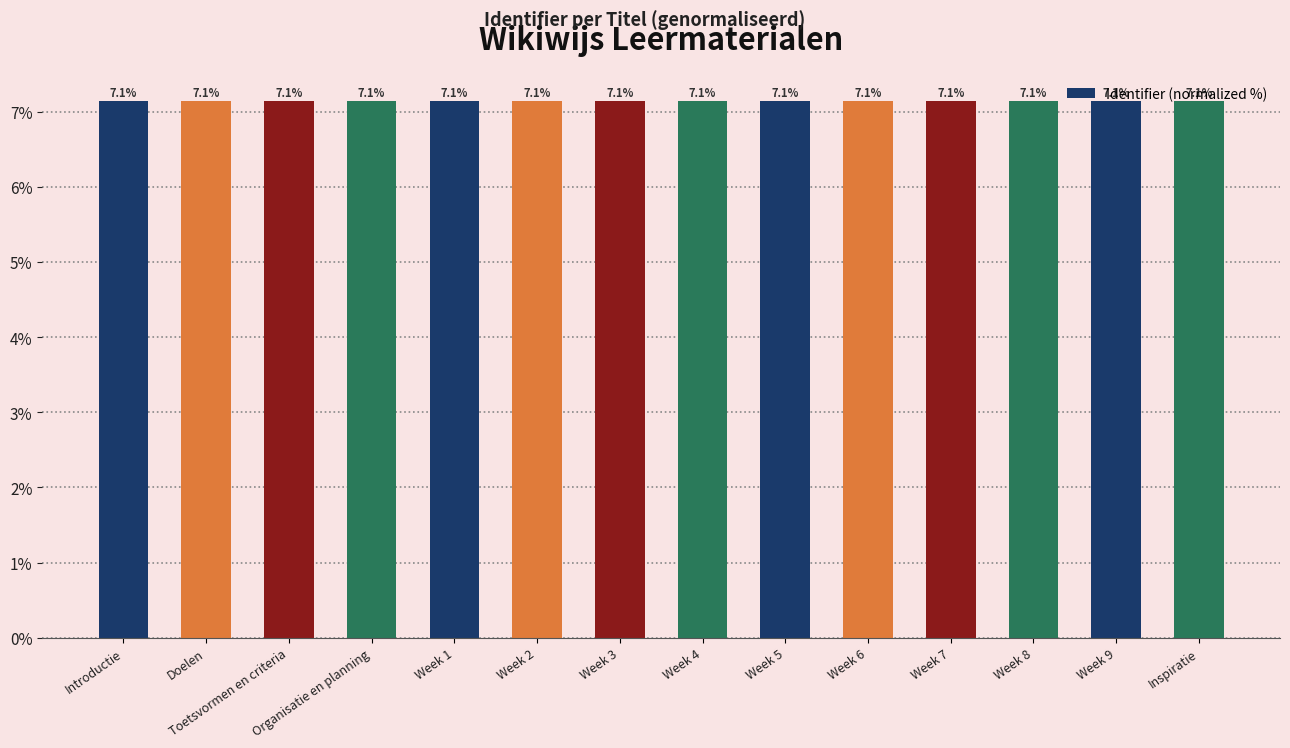

What is the maximum value shown in the chart?

7.1